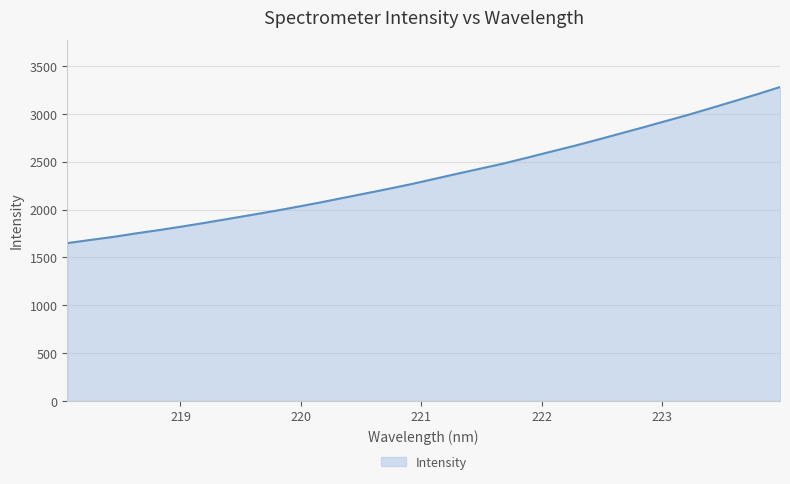

What is the smallest value displayed?

1649.1